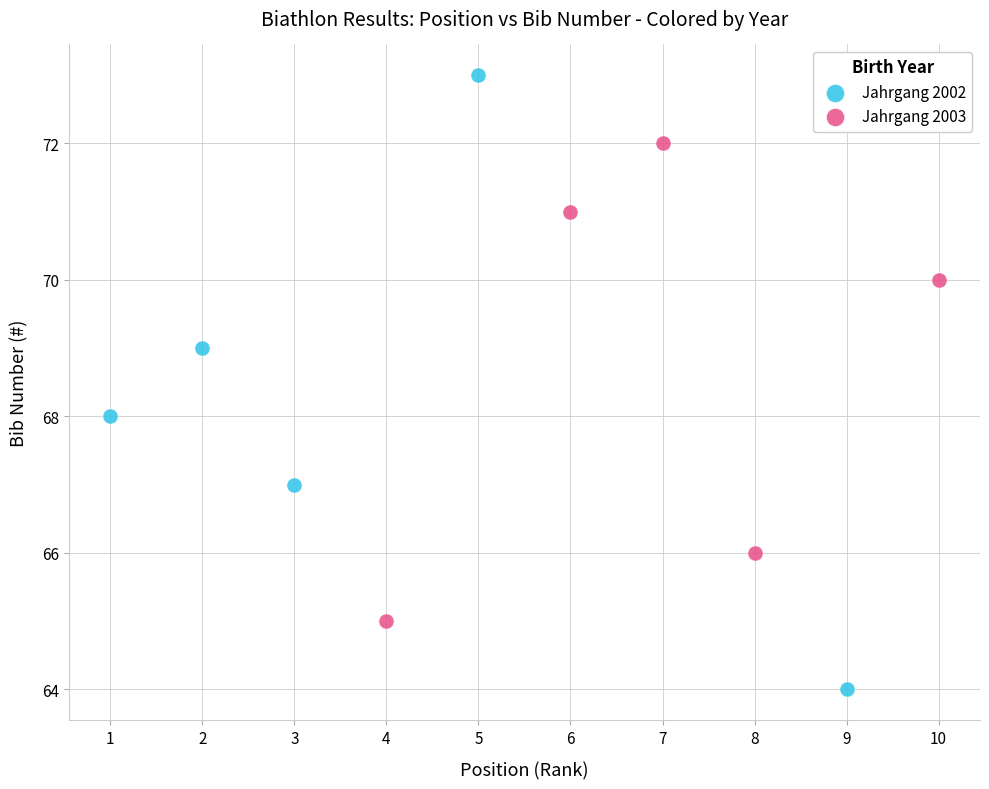

Which series contains the lowest Y value?

Jahrgang 2002